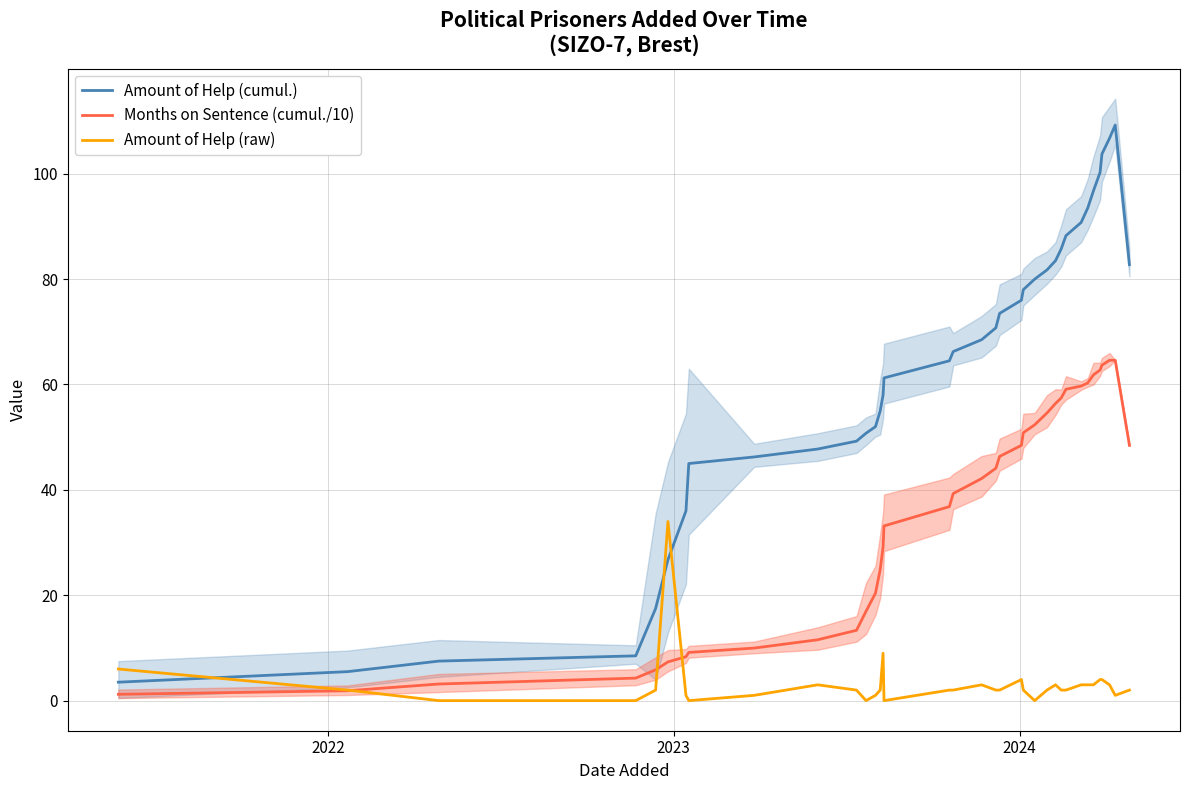

True or false: Amount of Help (raw) and Amount of Help (cumul.) intersect in this chart.

True